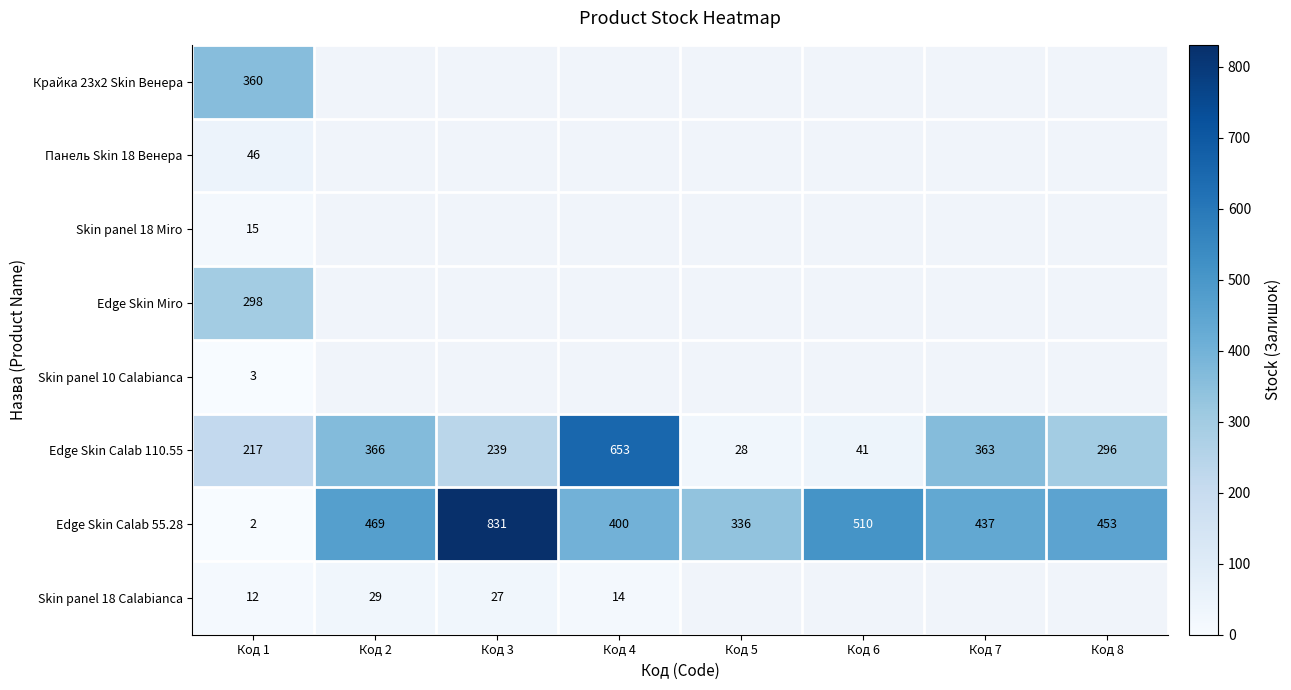

The value of Edge Skin Calab 55.28 at Код 8 is 96. True or false?

False